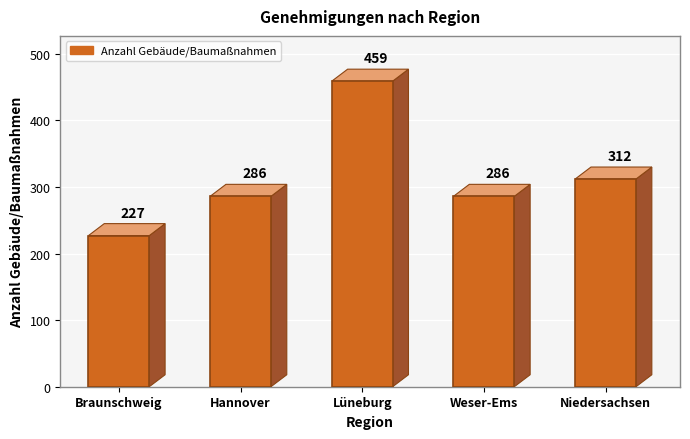

True or false: the data shows 286 at Weser-Ems.

True